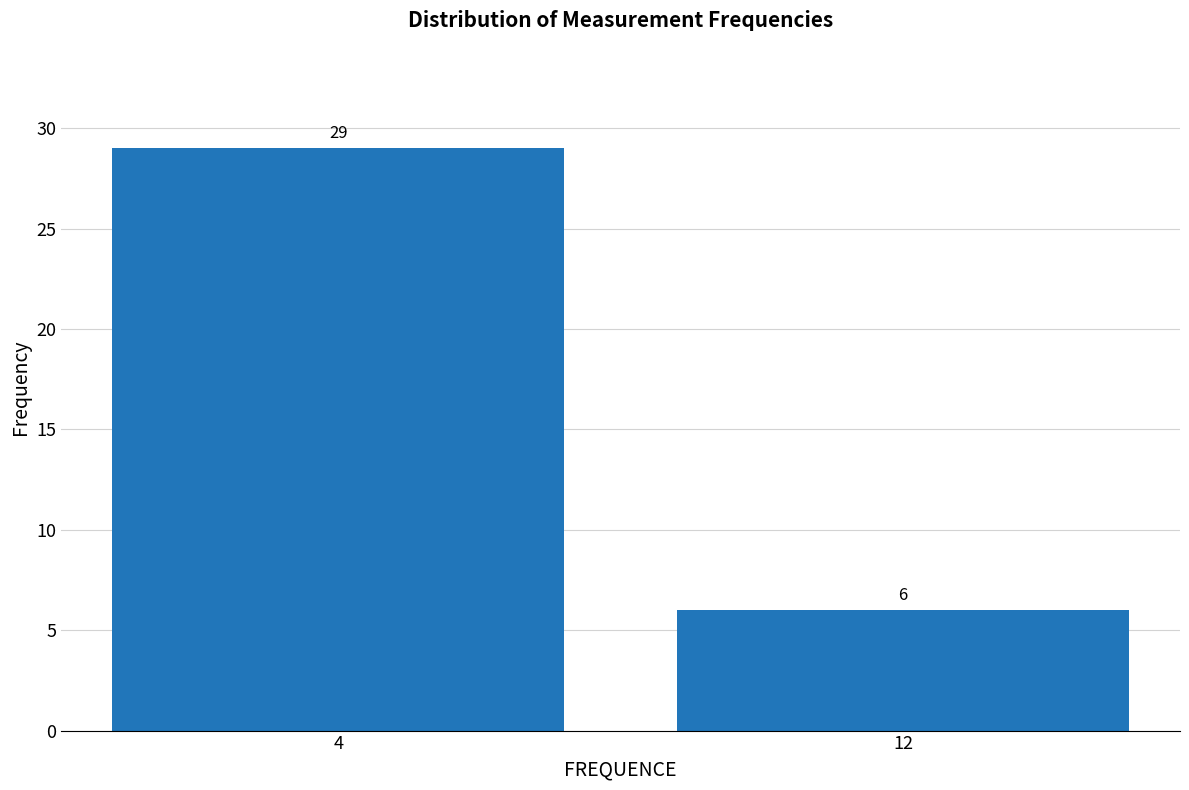

Reading right to left, list all the values displayed in this chart.

6	29